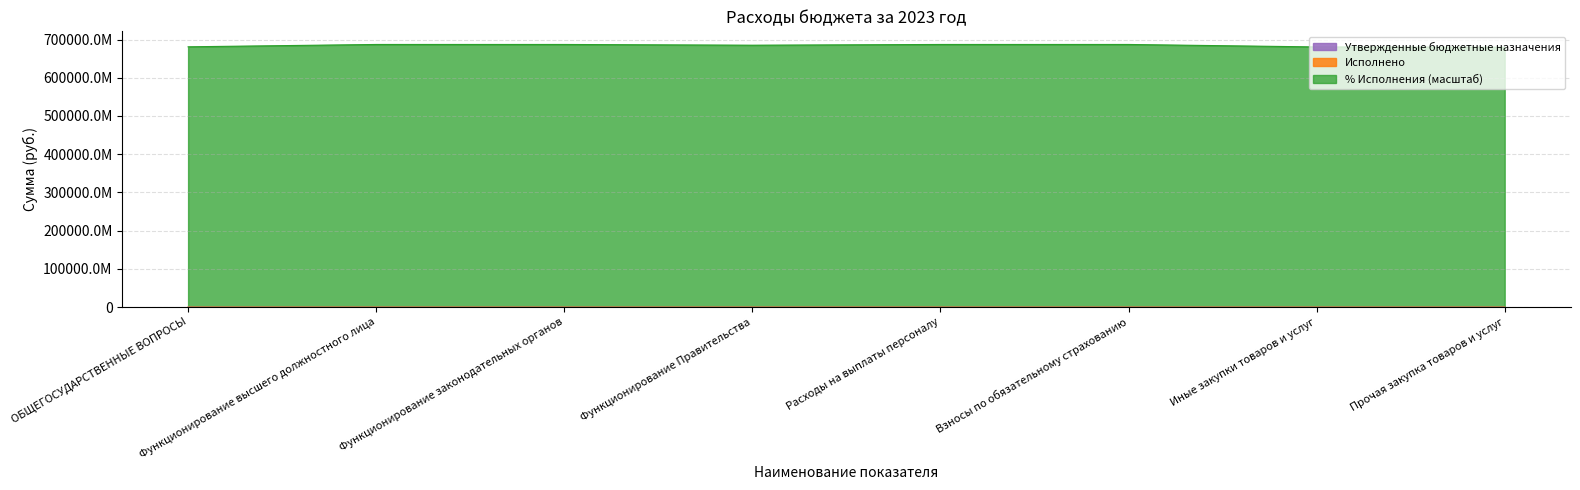

True or false: Неисполненные назначения and Исполнено cross at least once.

False